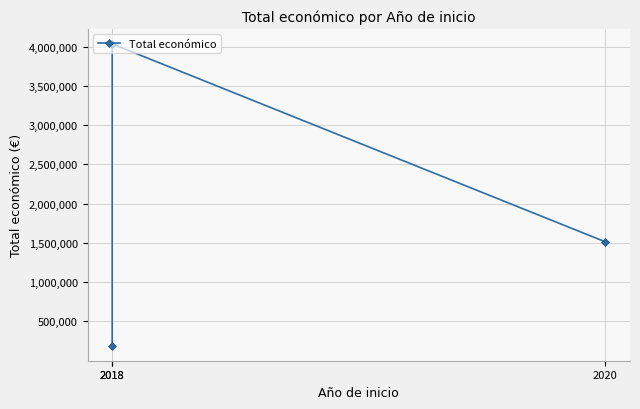

Rank the categories by value from highest to lowest.

2018, 2020, 2018